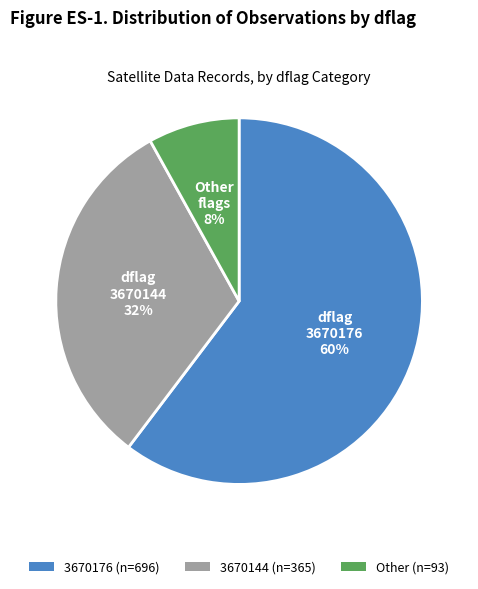

Do 3670176 and 3670144 together represent more than half of the pie?

Yes